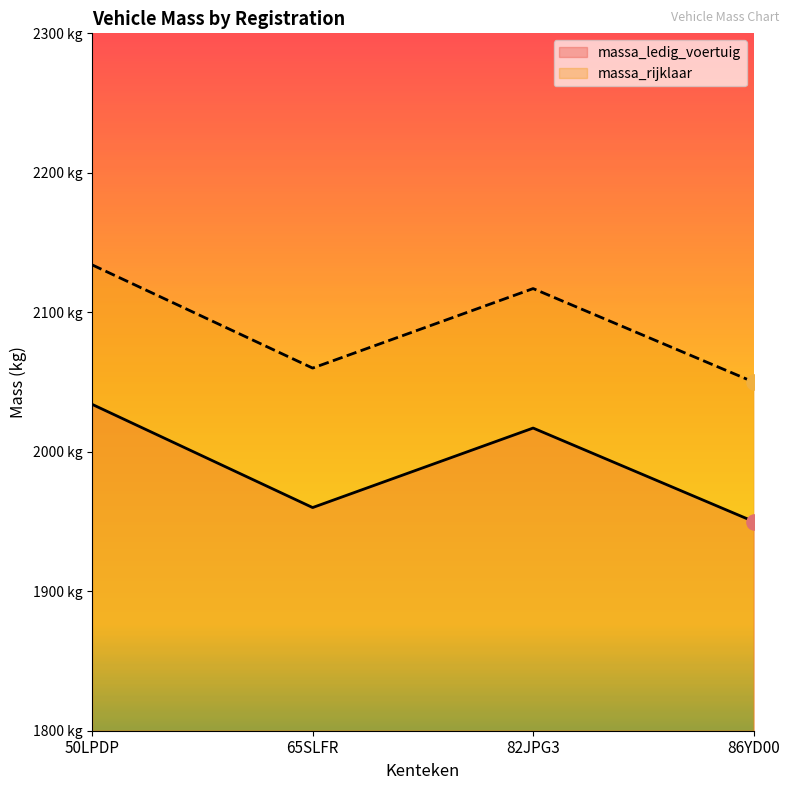

At which category is the sum across all series the highest?

50LPDP